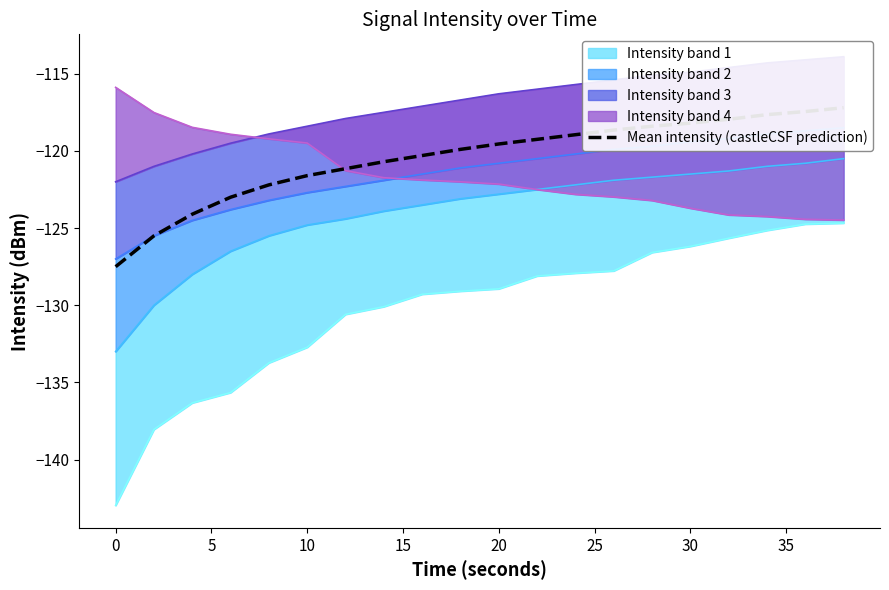

Count the number of values greater than -119.

8